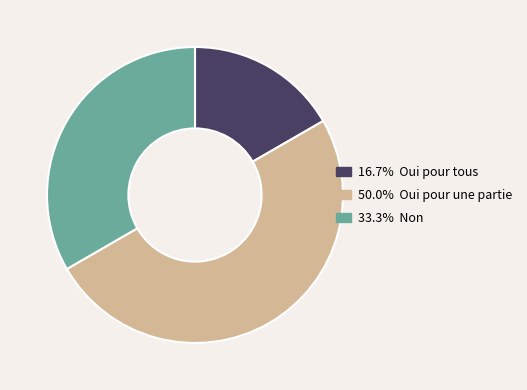

To the nearest percent, what is the difference between the largest and smallest slice percentages?

33%